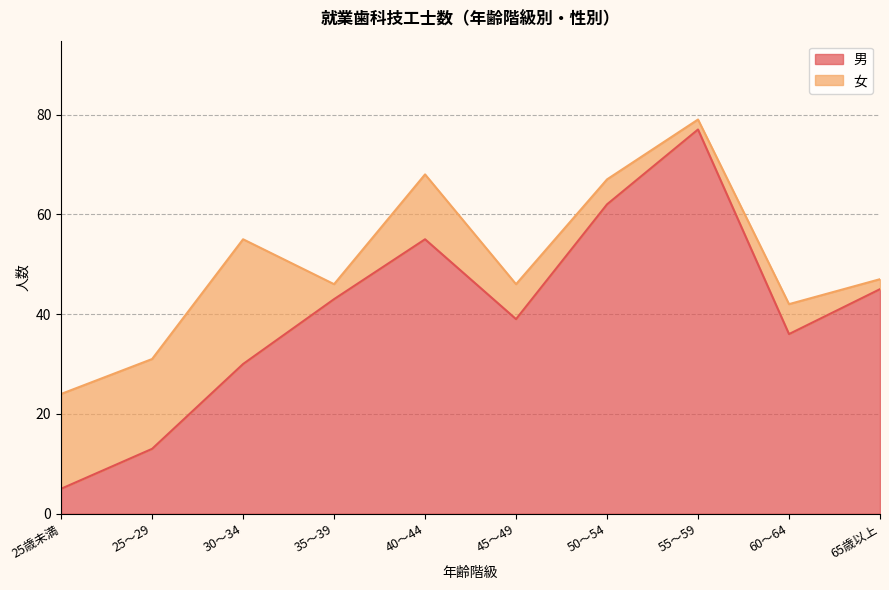

Does the chart have visible grid lines?

Yes